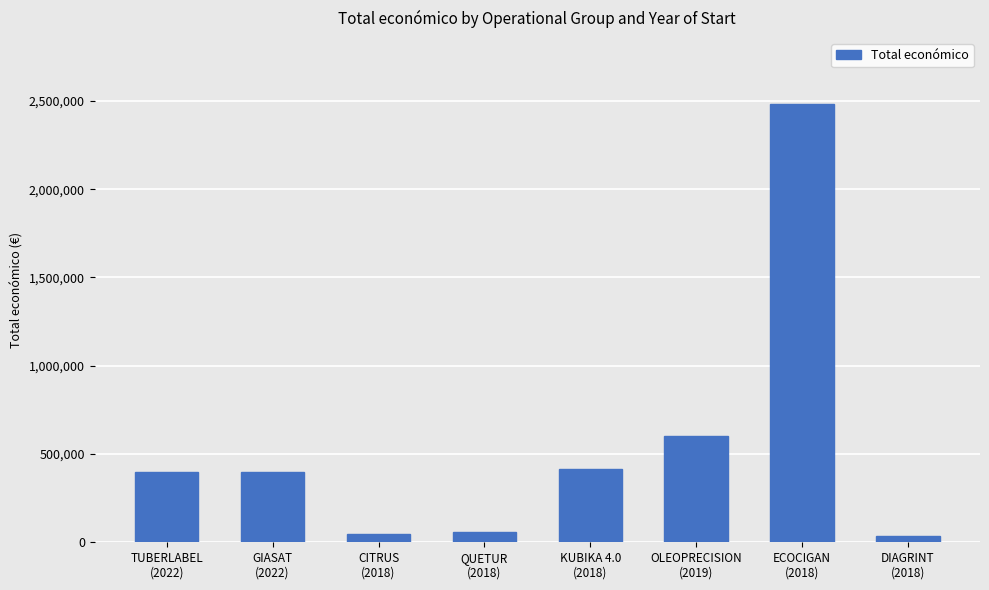

What is the value of the 7th bar from the left?

2483714